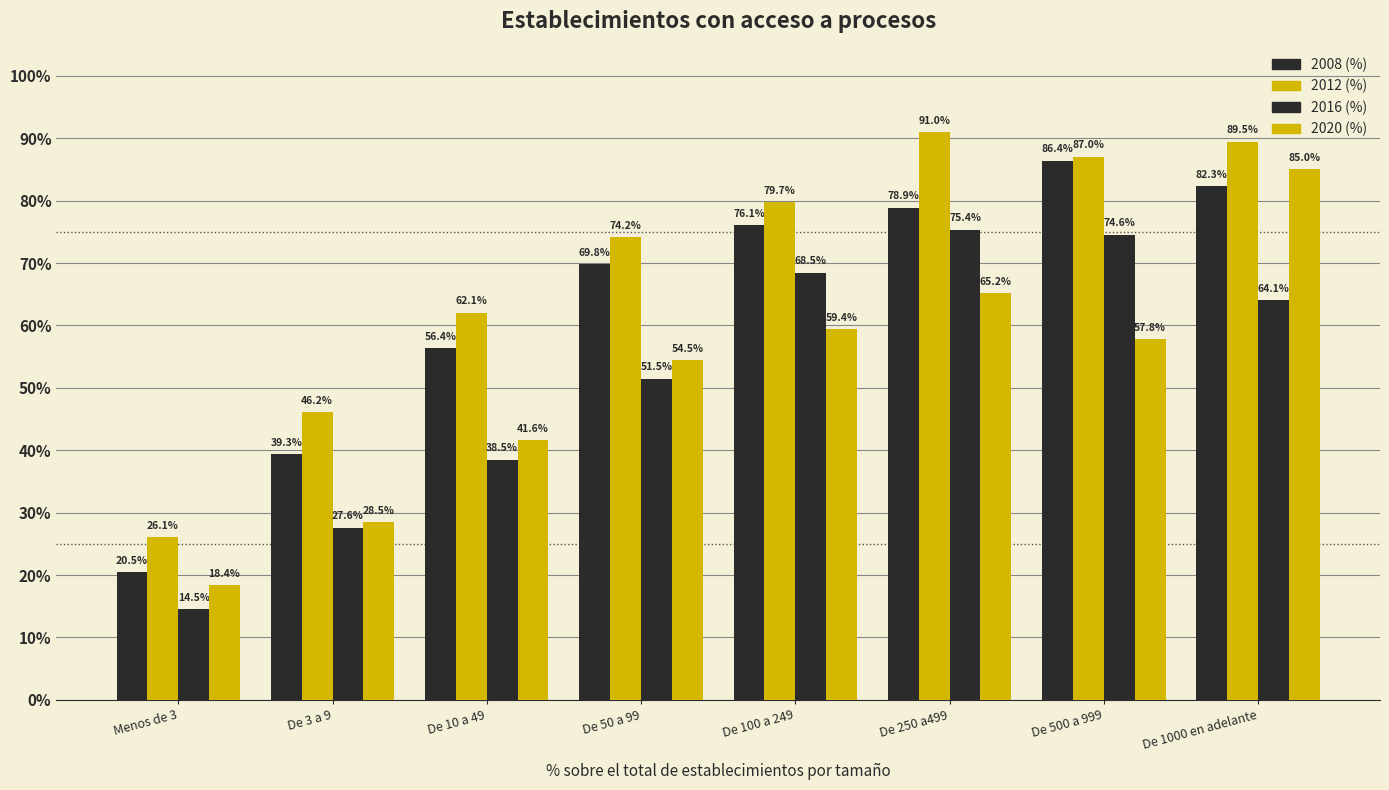

Between De 3 a 9 and De 250 a499, which series saw the biggest shift?

2016 (%)